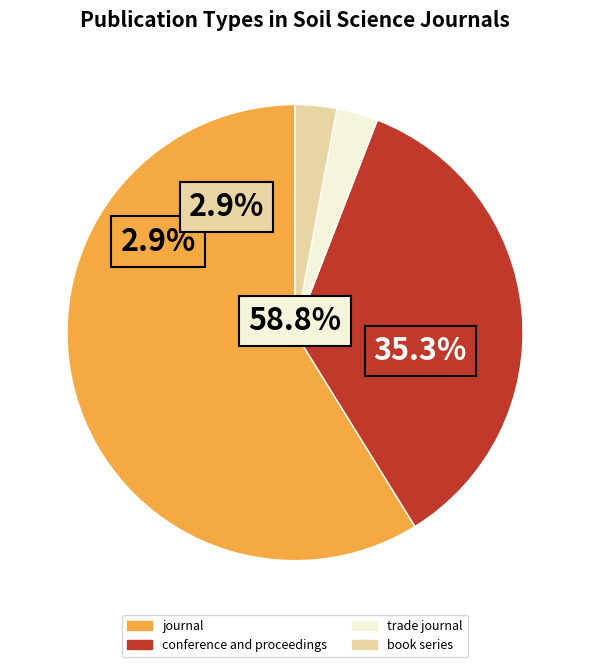

Which category accounts for the majority?

journal